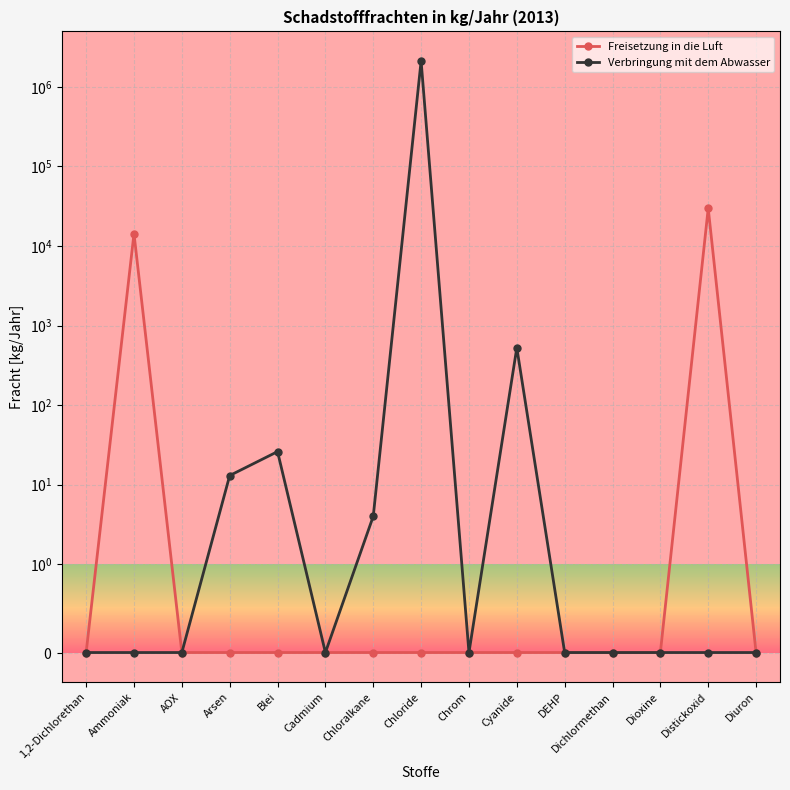

At which category does the chart reach its peak across all series?

Chloride